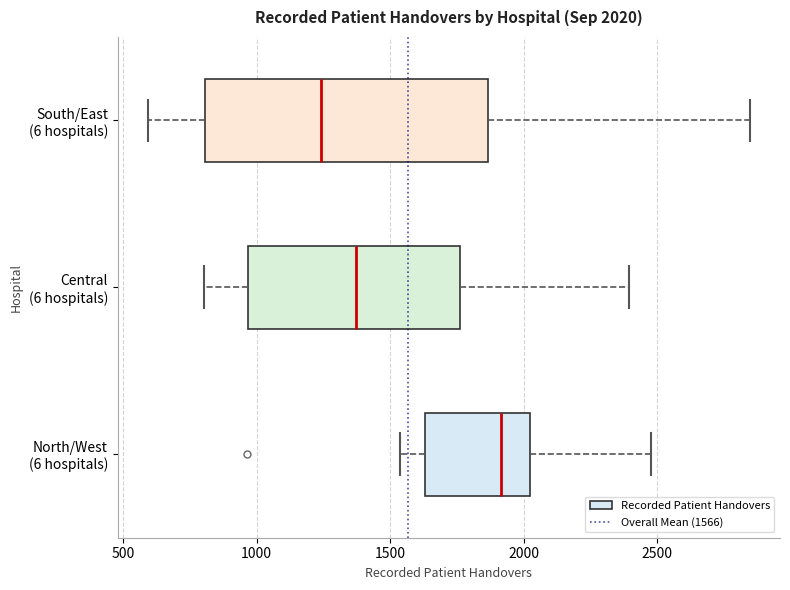

Which box's median line is the furthest to the right?

North/West (6 hospitals)